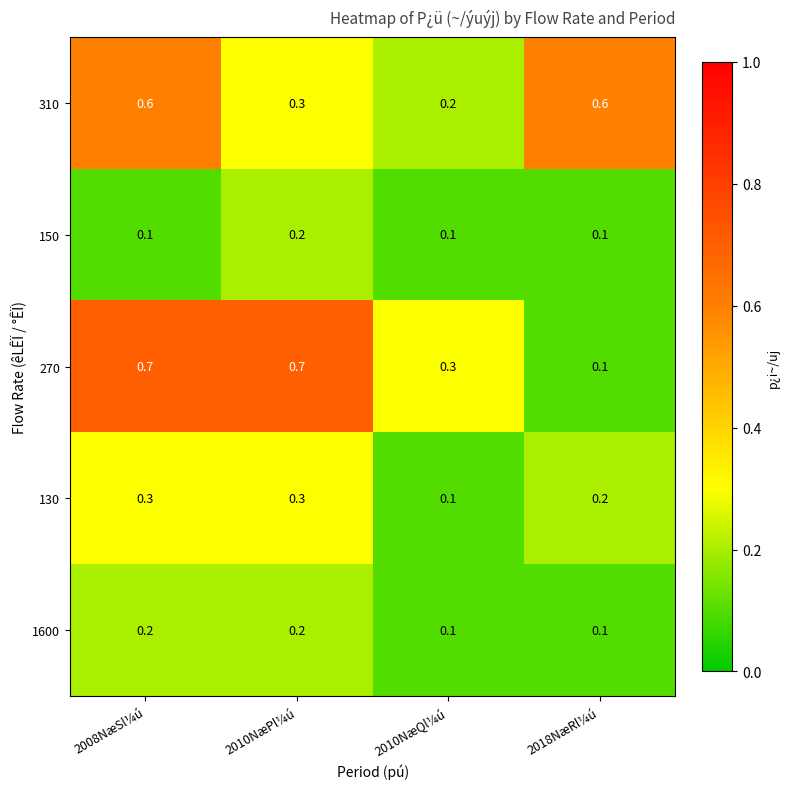

Count the 150 values in the range 0 to 1.

4